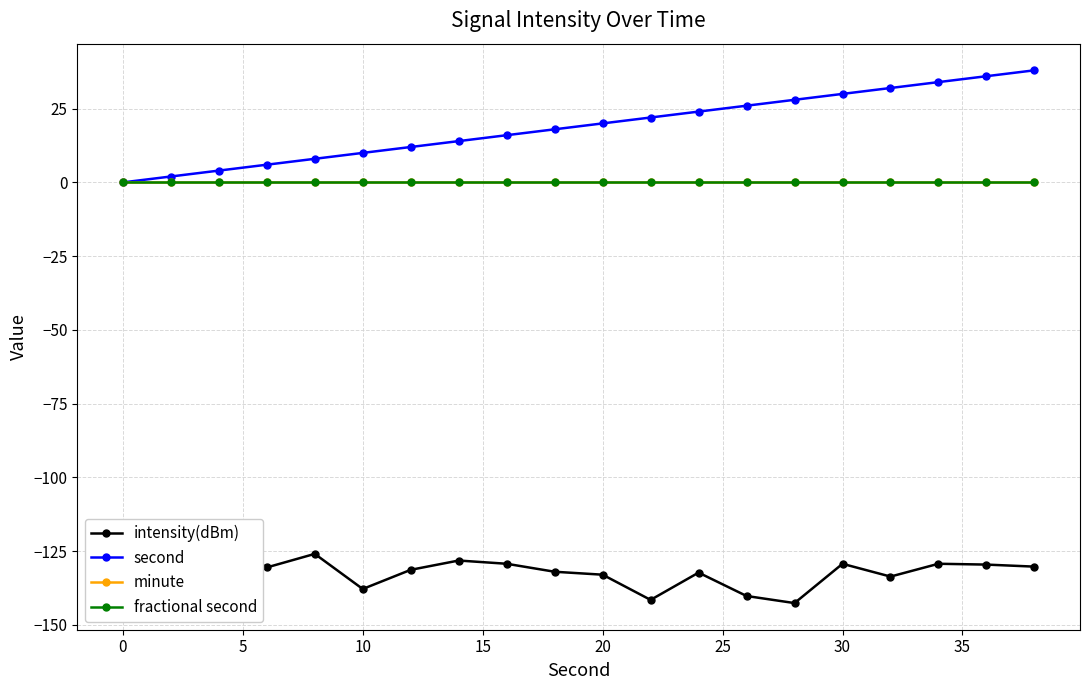

Which series changed the most between 15 and 15?

second